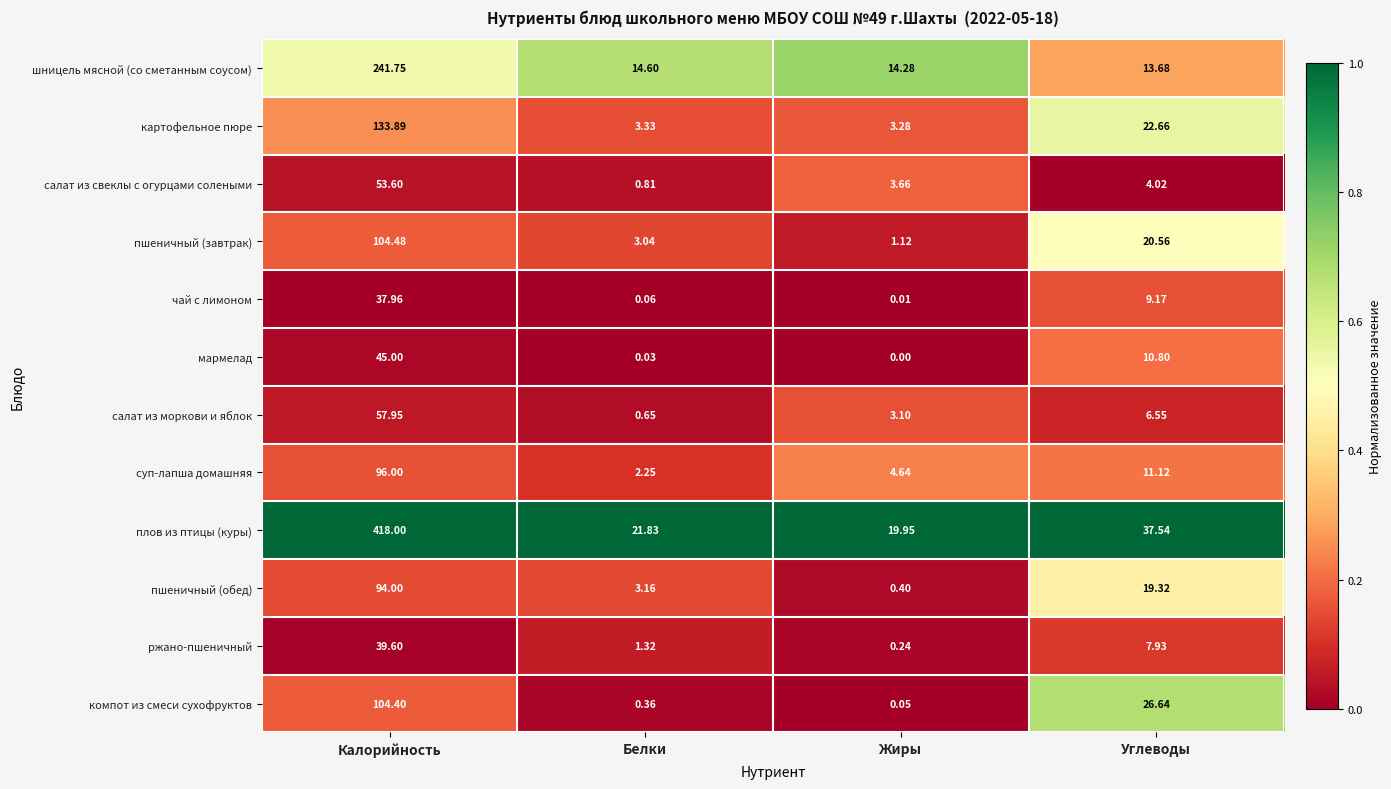

Which series has the largest total across all categories?

плов из птицы (куры)